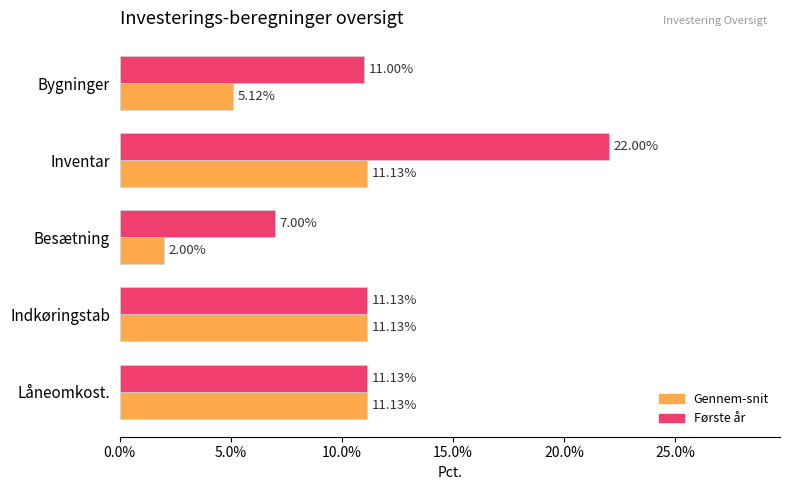

What are all the series names shown in the legend?

Gennem-snit, Første år